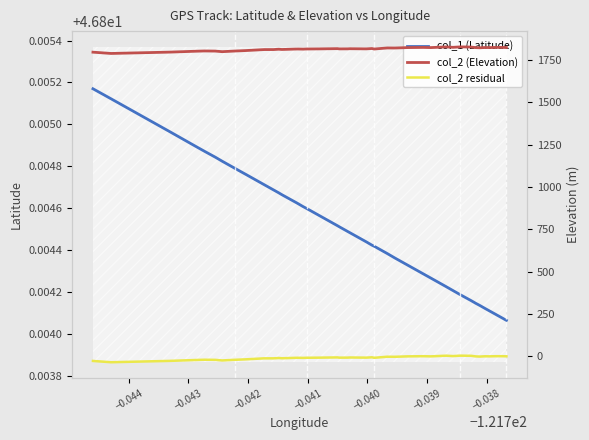

What is the average value of the col_2 (Elevation) series?

1815.4